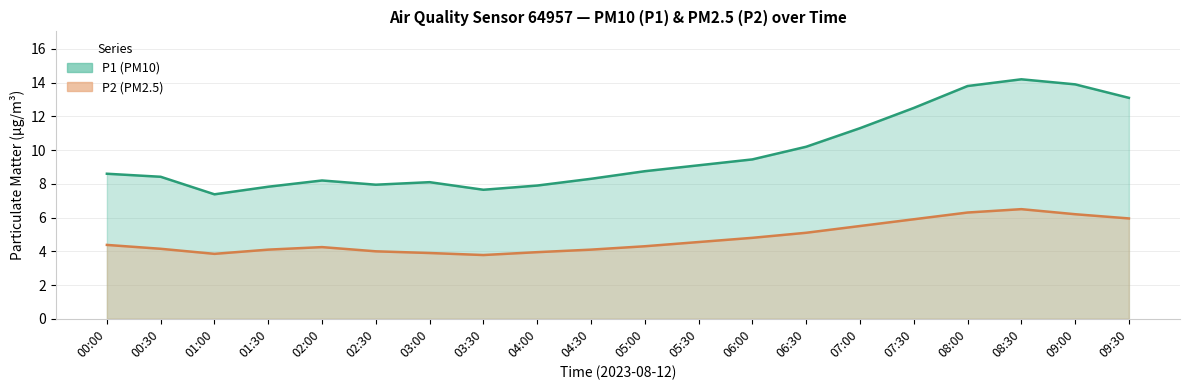

How many lines are shown in the chart?

2